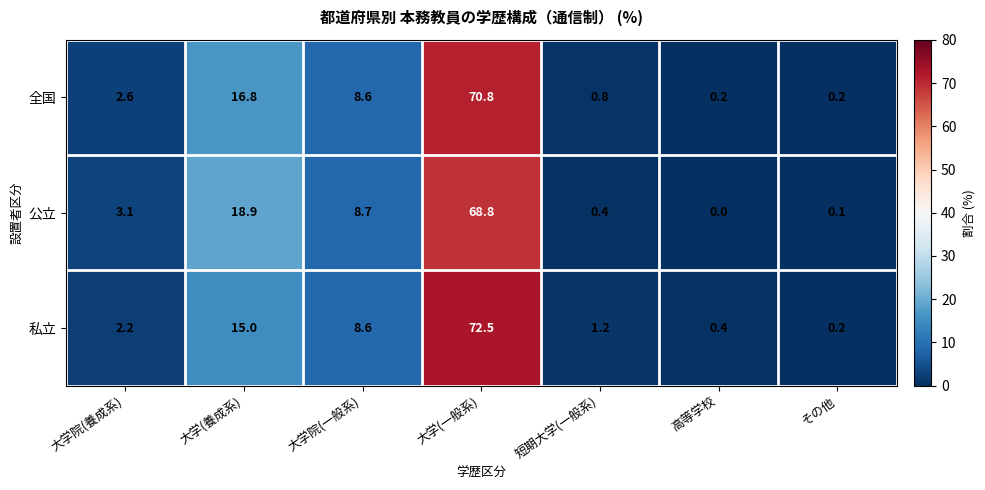

How many series are shown in this chart?

3